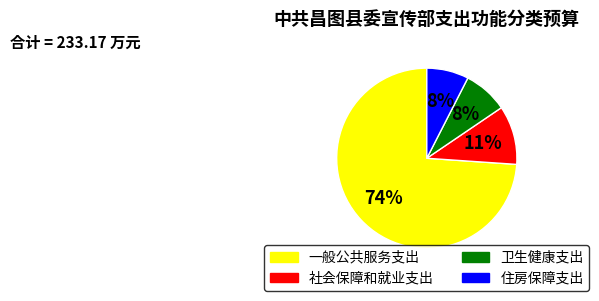

Does 卫生健康支出 account for over 50% of the chart?

No